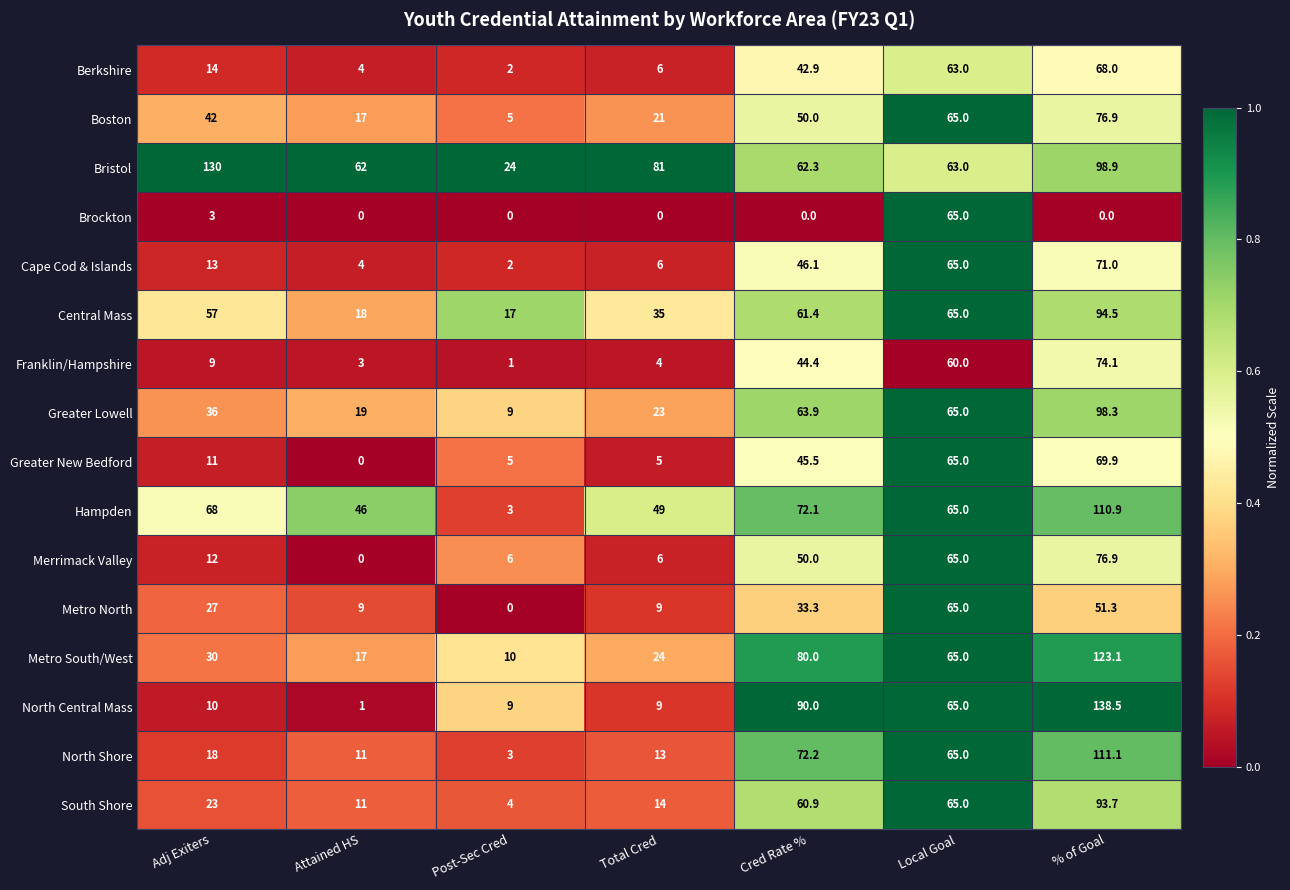

What is the difference between the highest and lowest values at Total Cred?

81.0